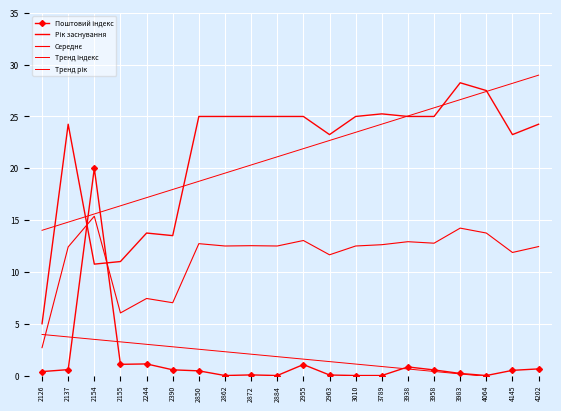

The value of Рік заснування at 4145 is 23.2. True or false?

True